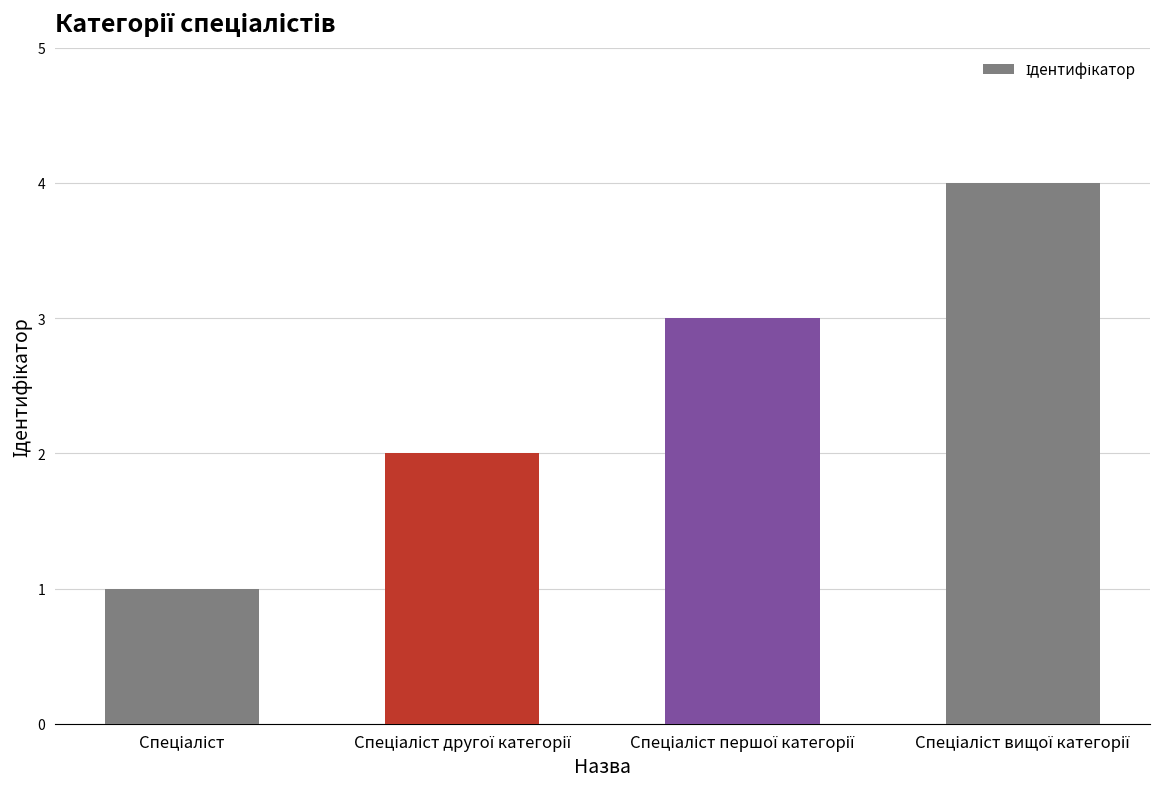

What is the greatest value displayed?

4